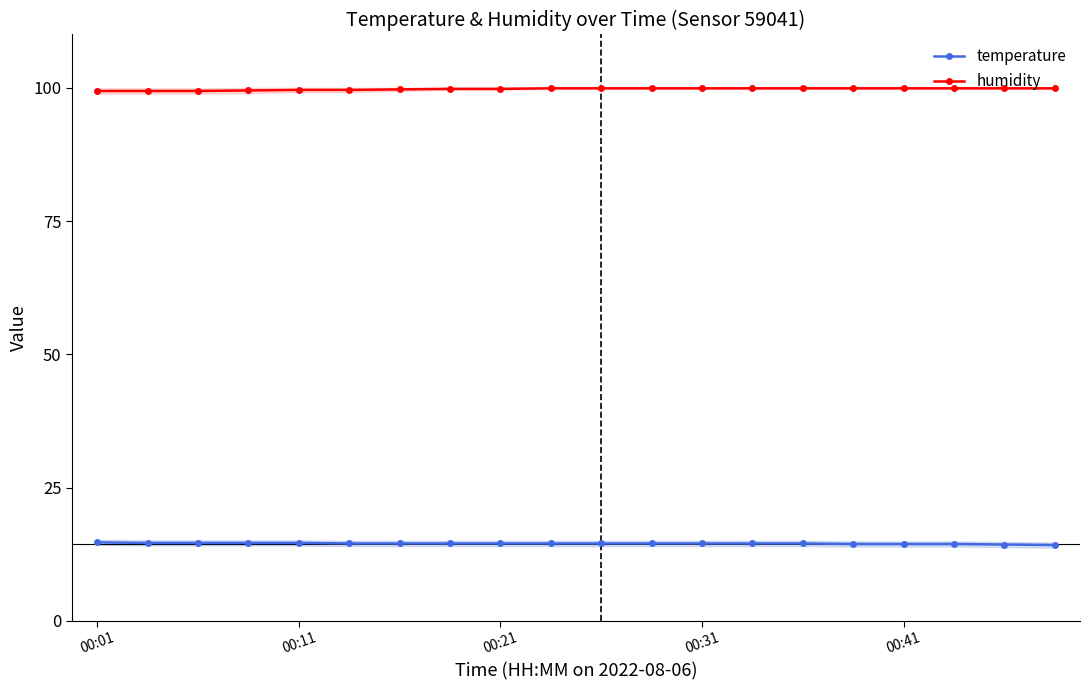

What is the minimum value for temperature?

14.2